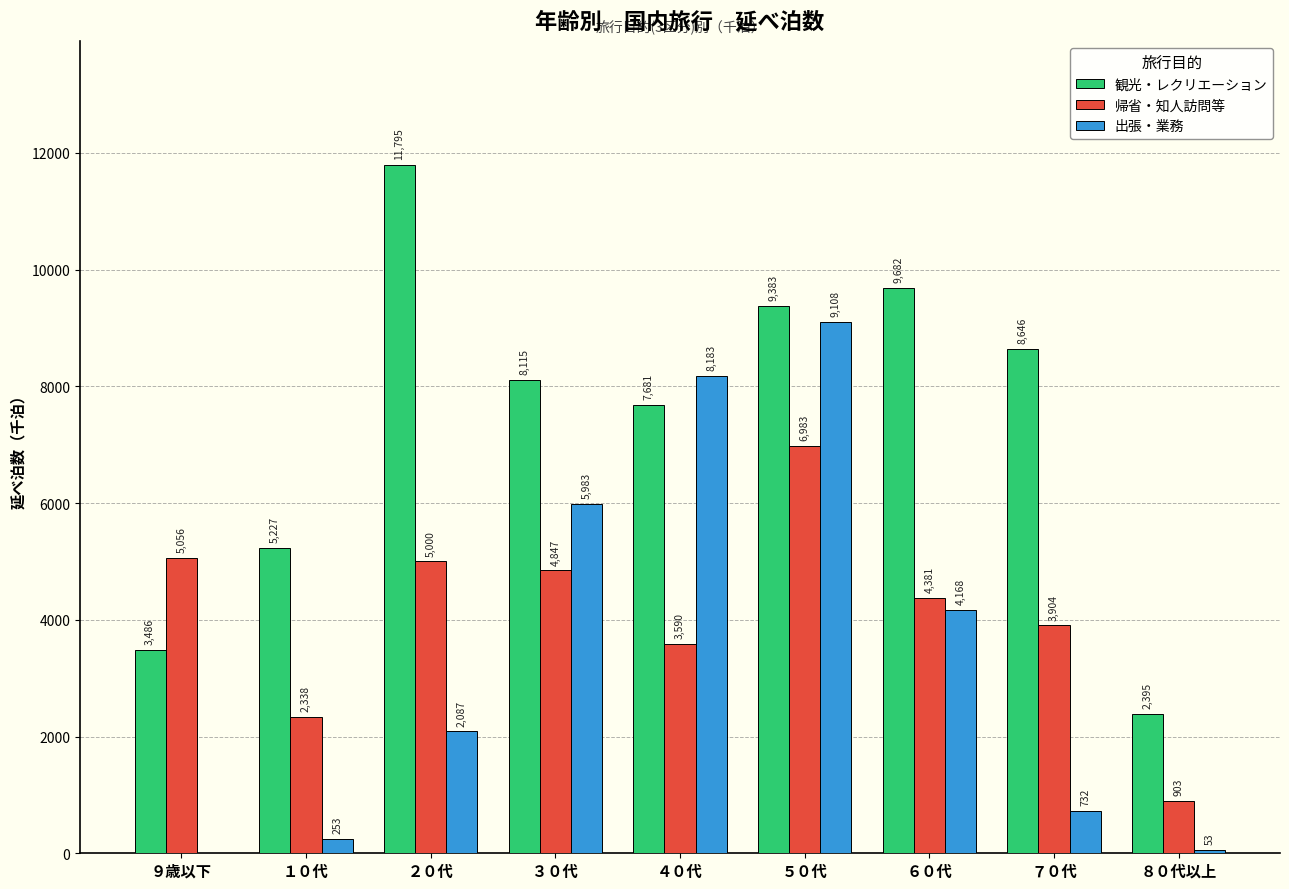

The value of 観光・レクリエーション at ６０代 is 9681.9. True or false?

True